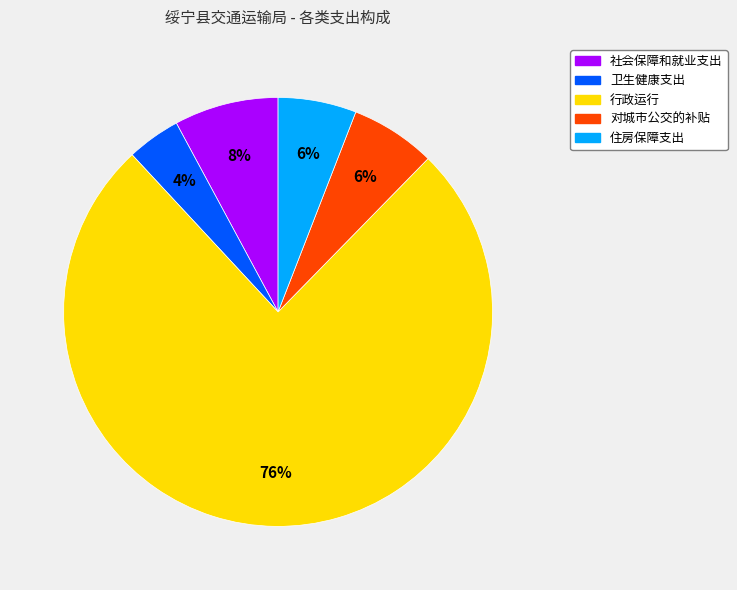

Is the sum of 卫生健康支出 and 对城市公交的补贴 greater than half?

No